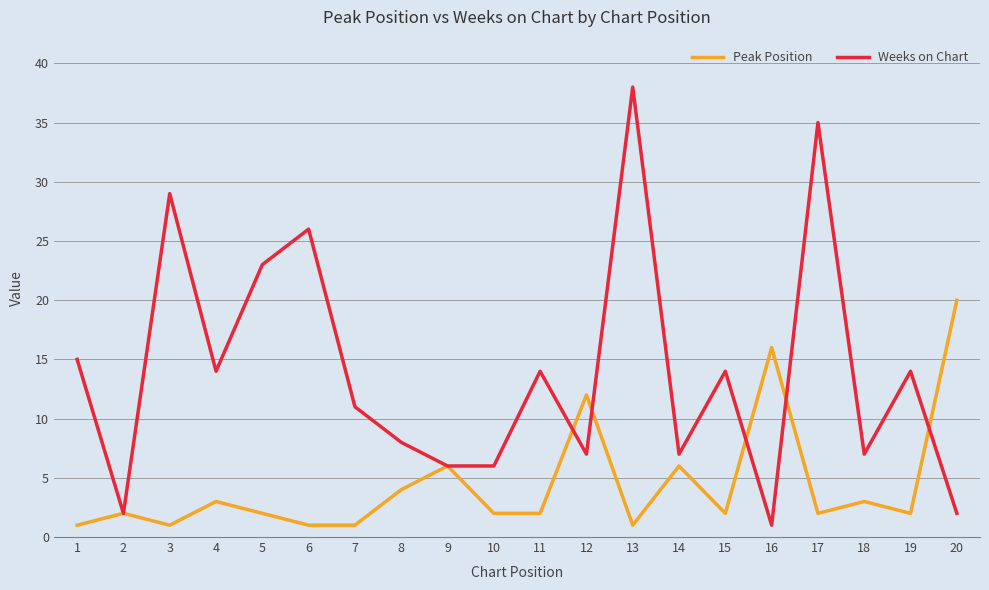

Between 2 and 19, which series saw the biggest shift?

Weeks on Chart